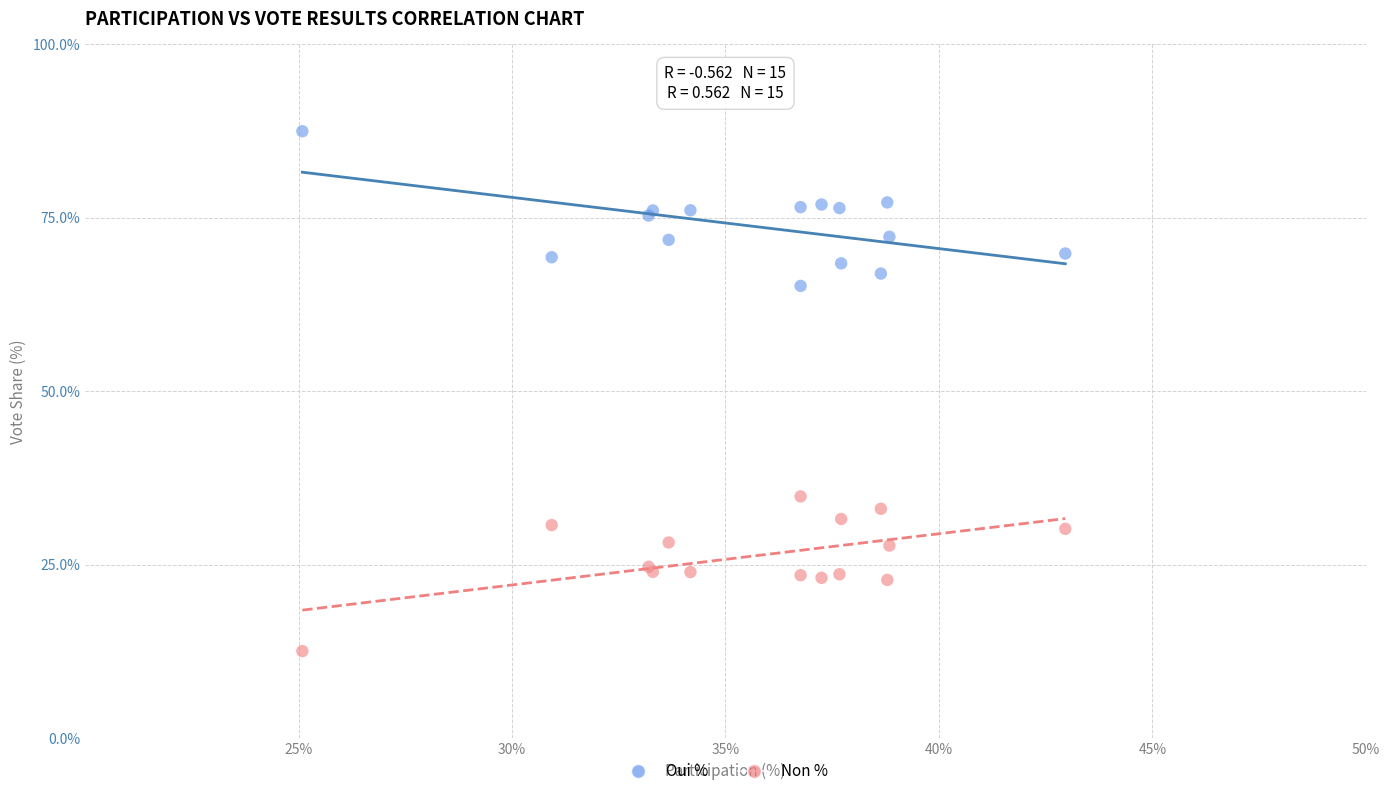

Which series contains the highest Y value?

Oui %